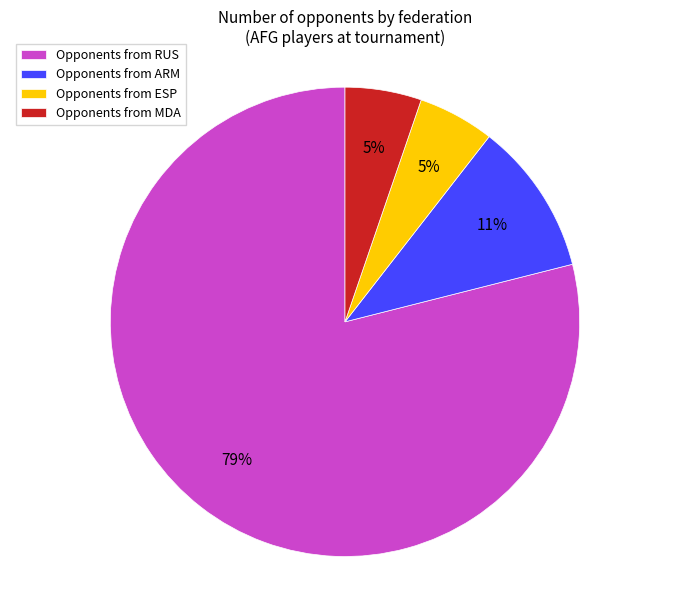

To the nearest percent, what percentage of the pie is Opponents from MDA?

5%